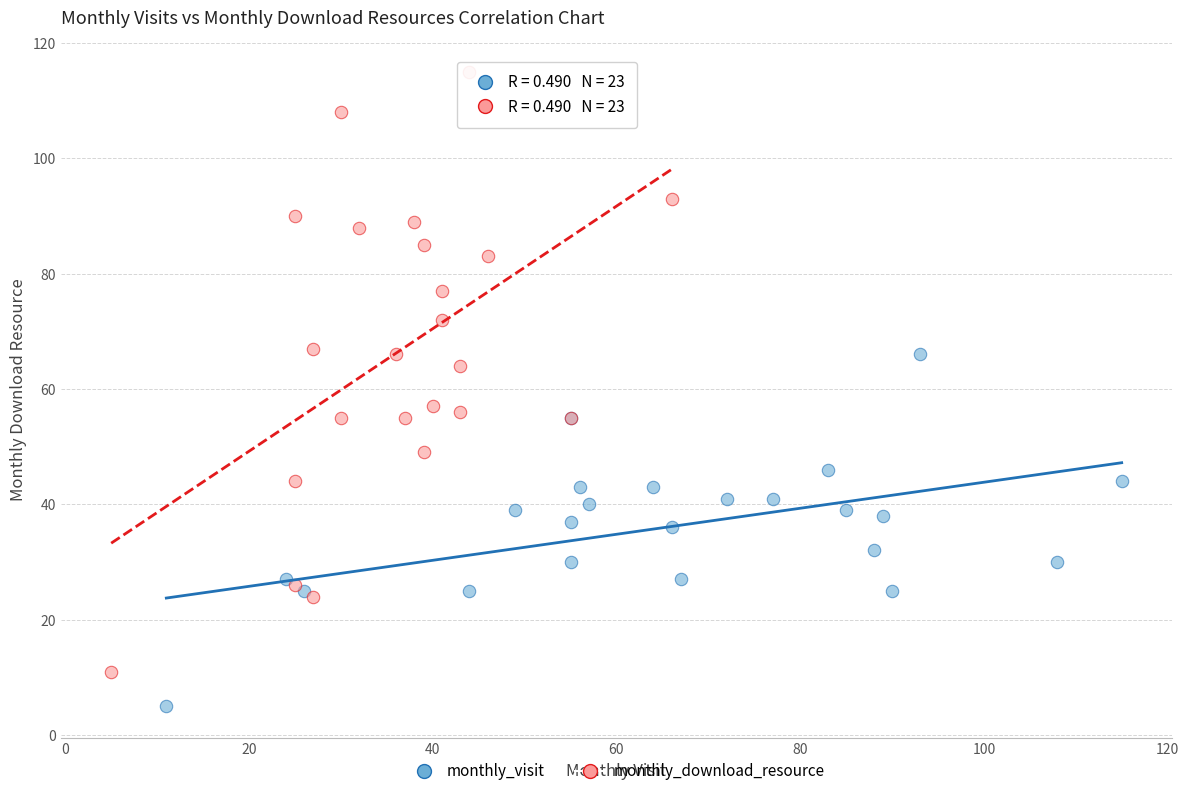

Which series reaches the minimum Y coordinate?

monthly_visit